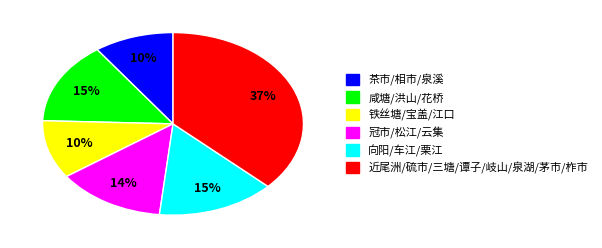

Do 向阳/车江/栗江 and 冠市/松江/云集 together represent more than half of the pie?

No